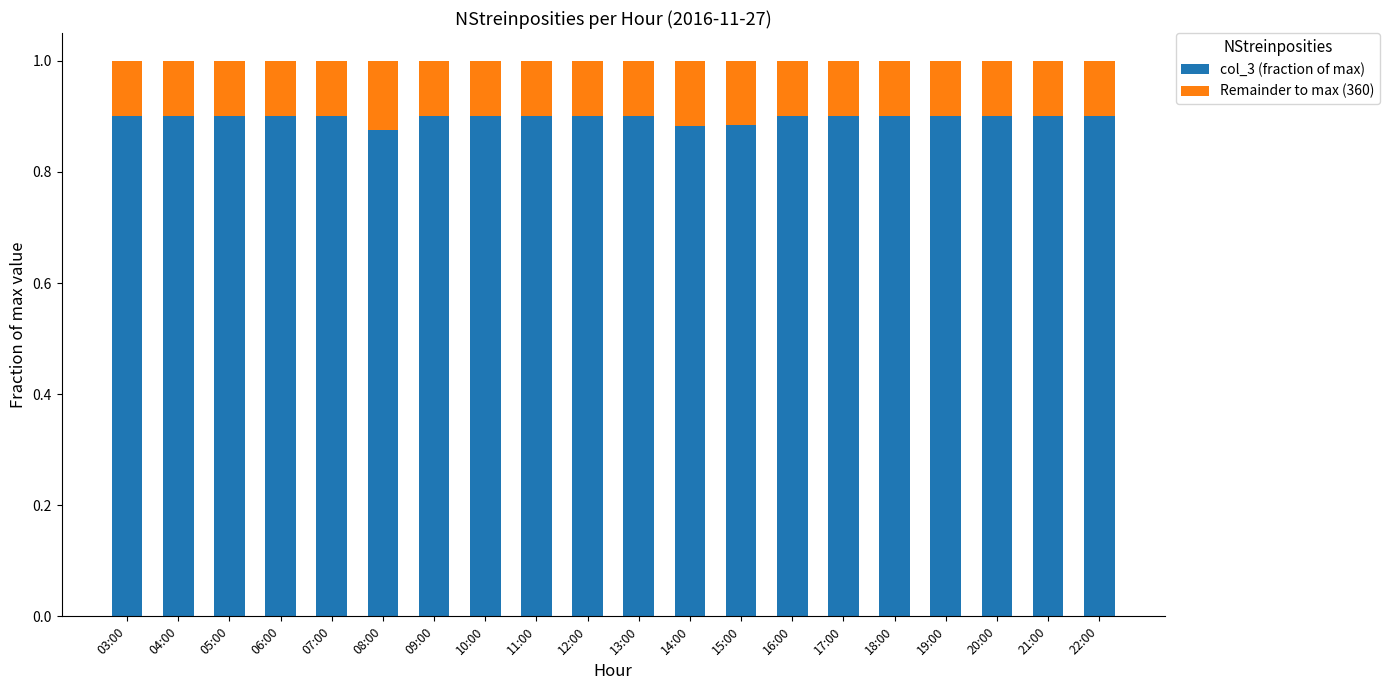

Is it true that col_3 (fraction of max) equals 0.3 at 06:00?

False